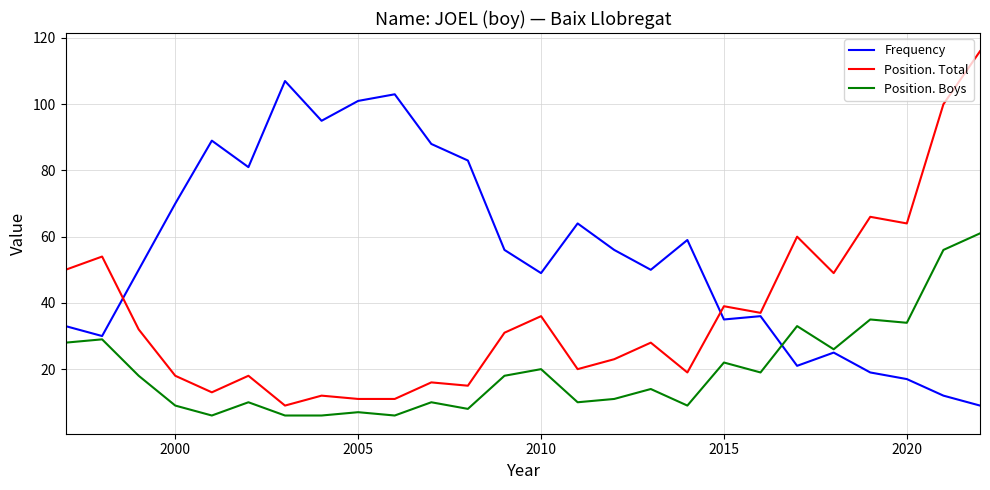

How many lines are shown in the chart?

3